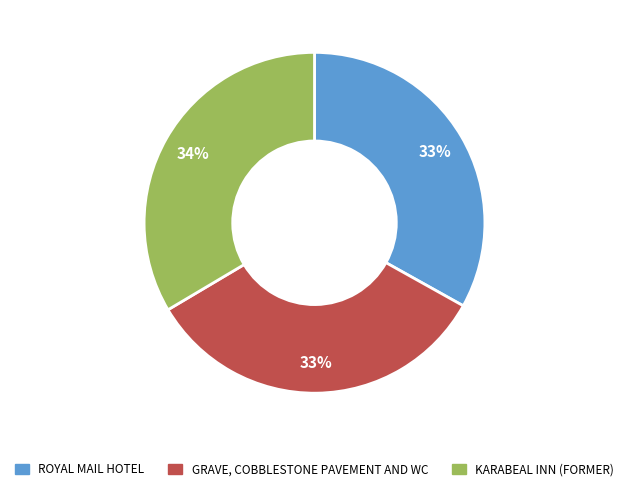

True or false: KARABEAL INN (FORMER) accounts for 41% of the total.

False